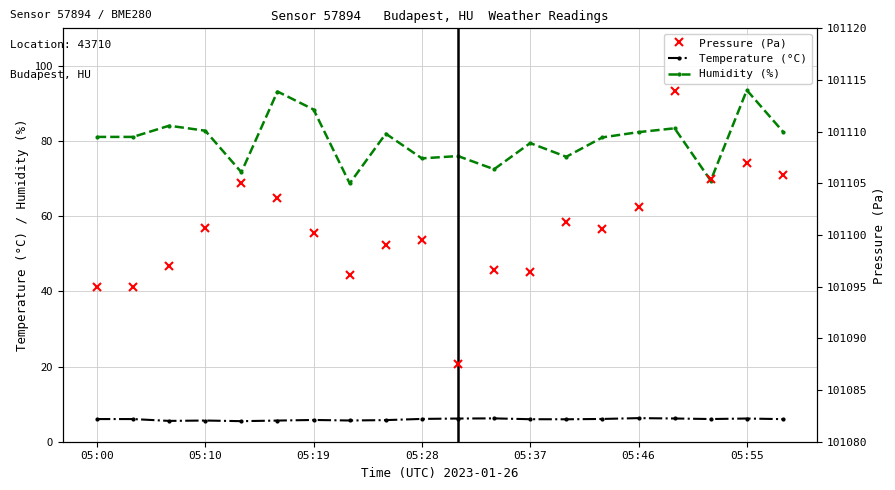

True or false: Humidity (%) and Temperature (°C) cross at least once.

False